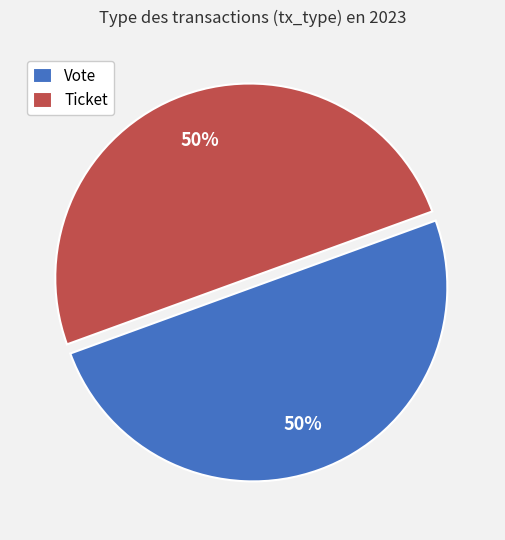

To the nearest percent, what is the average slice percentage?

50%